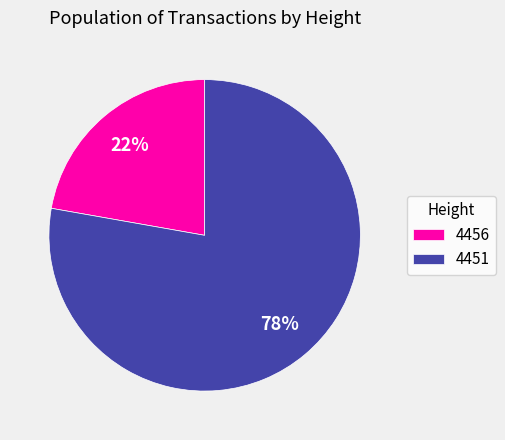

Which slice is the smallest?

4456